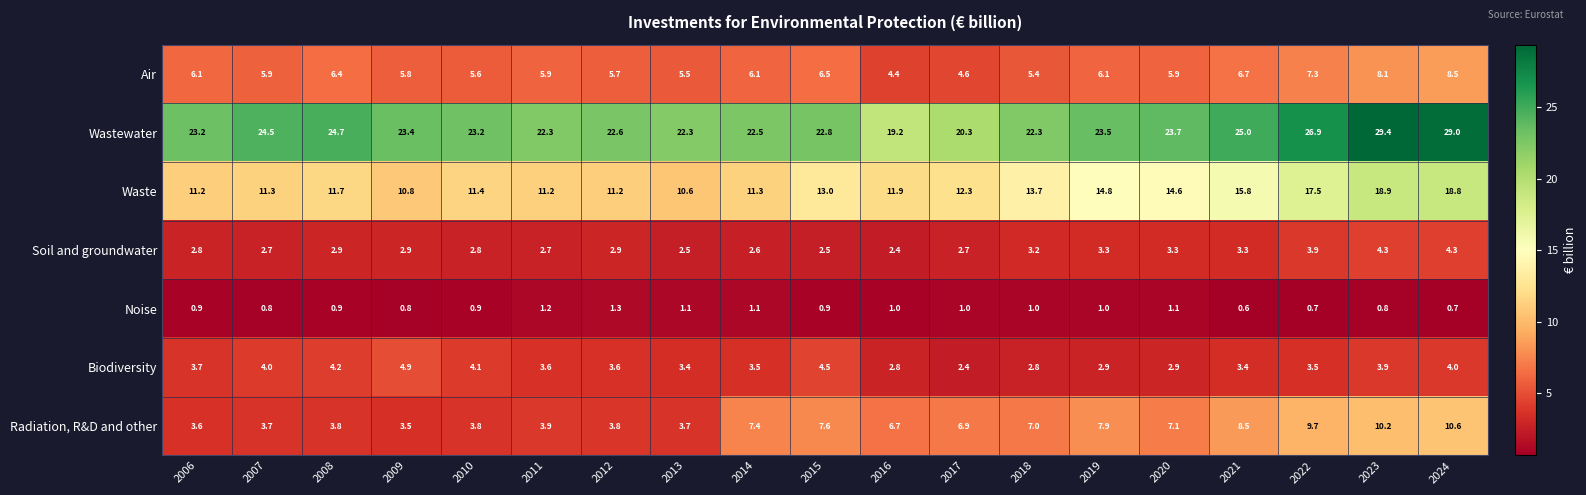

What is the total value across all series at 2006?

51.5